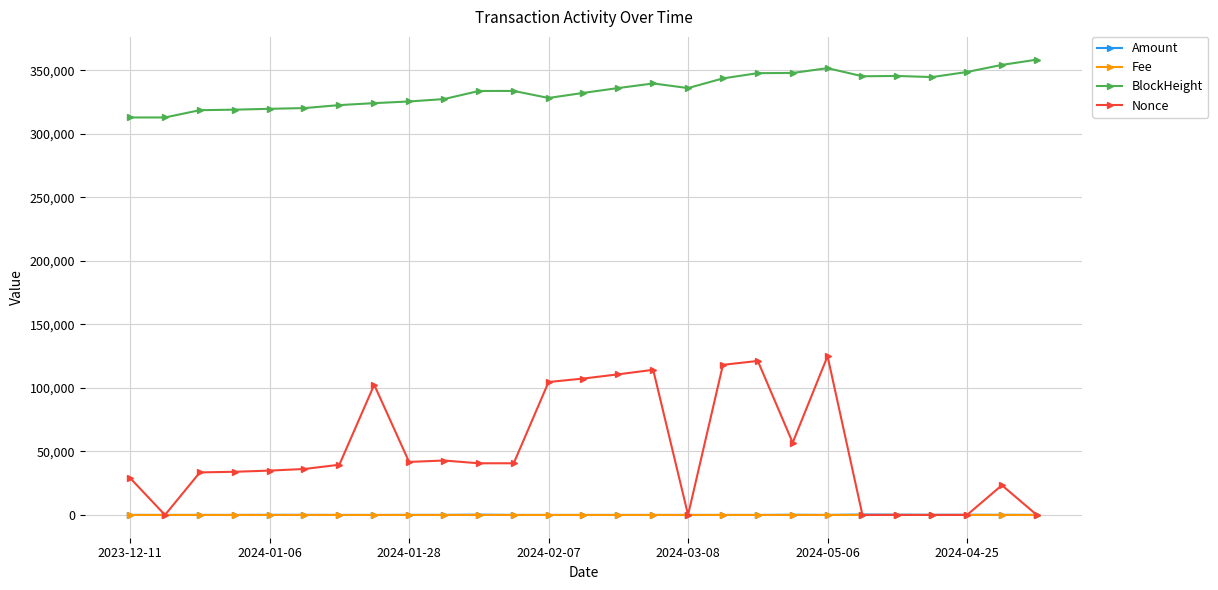

Which series has the widest spread of values?

Nonce